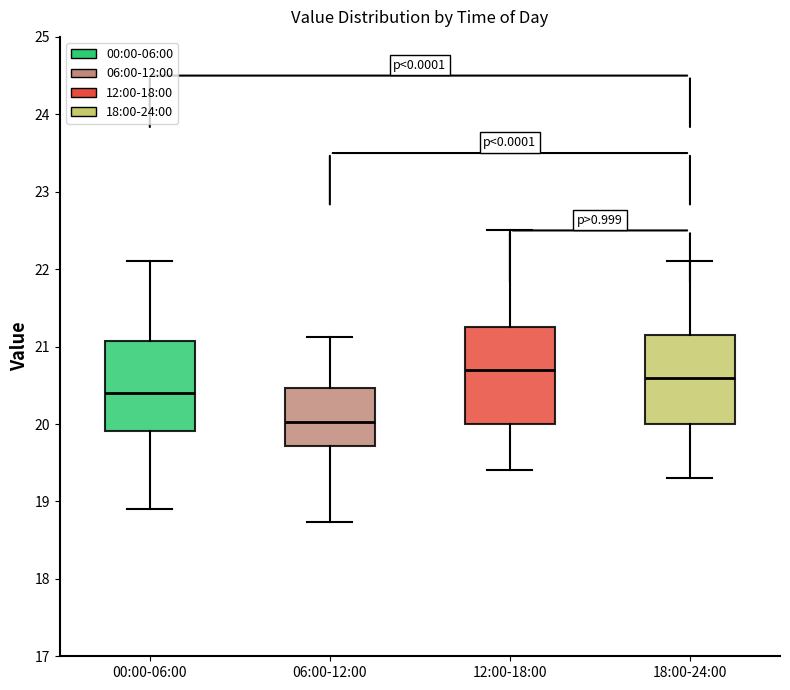

Where is the lower edge of the box for 18:00-24:00 on the y-axis? The values are not printed on the chart, so give them approximately, as read against the axis.

20.0